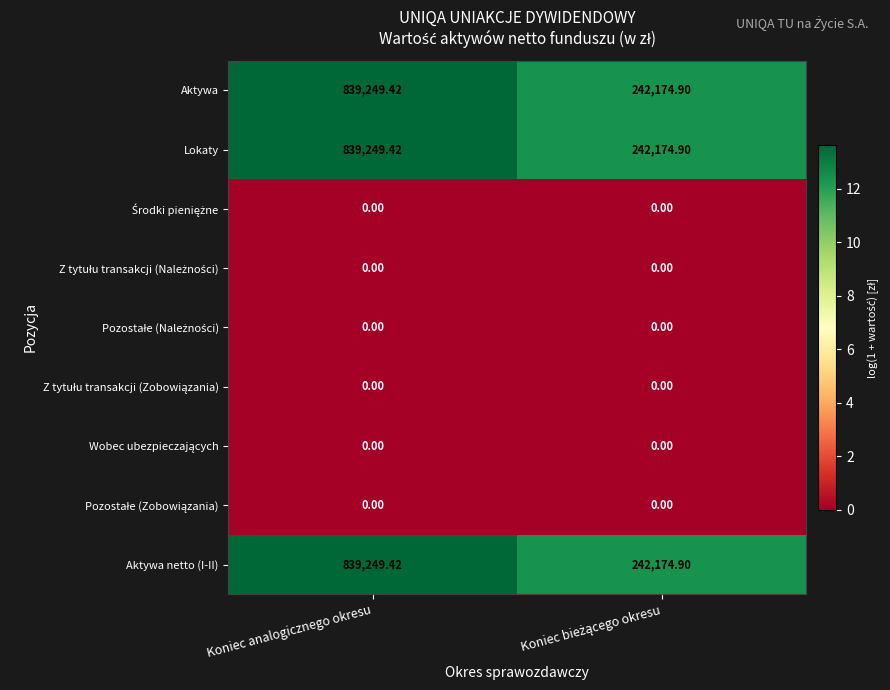

At which label does Lokaty first exceed 839249?

Koniec analogicznego okresu